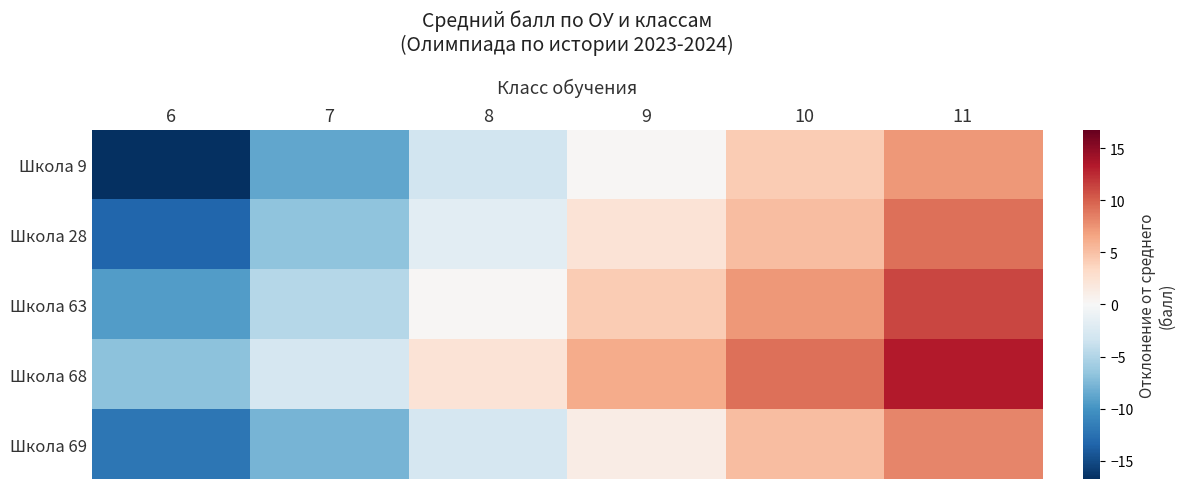

What is the difference between the highest and lowest values at 11?

6.0